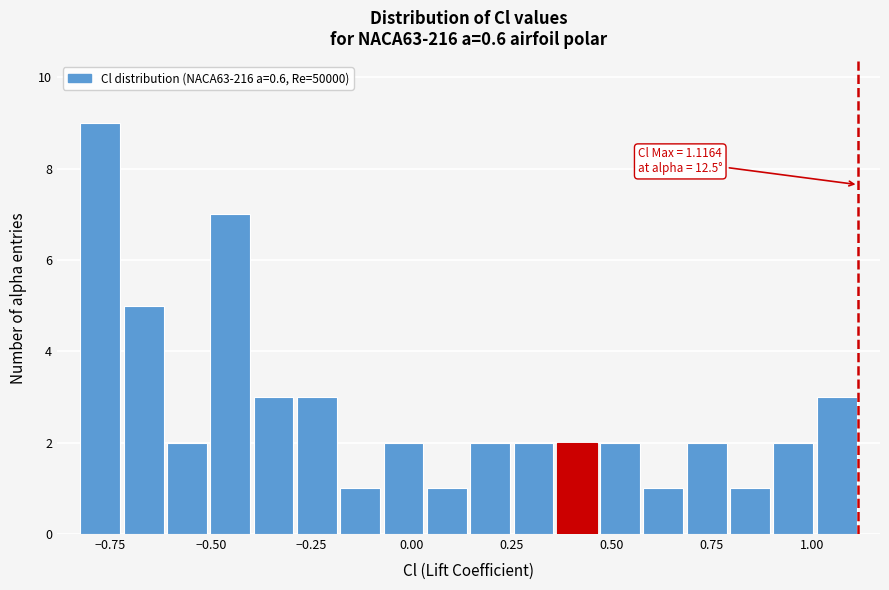

Read against the x-axis, roughly where is the centre of the tallest bar?

-0.80